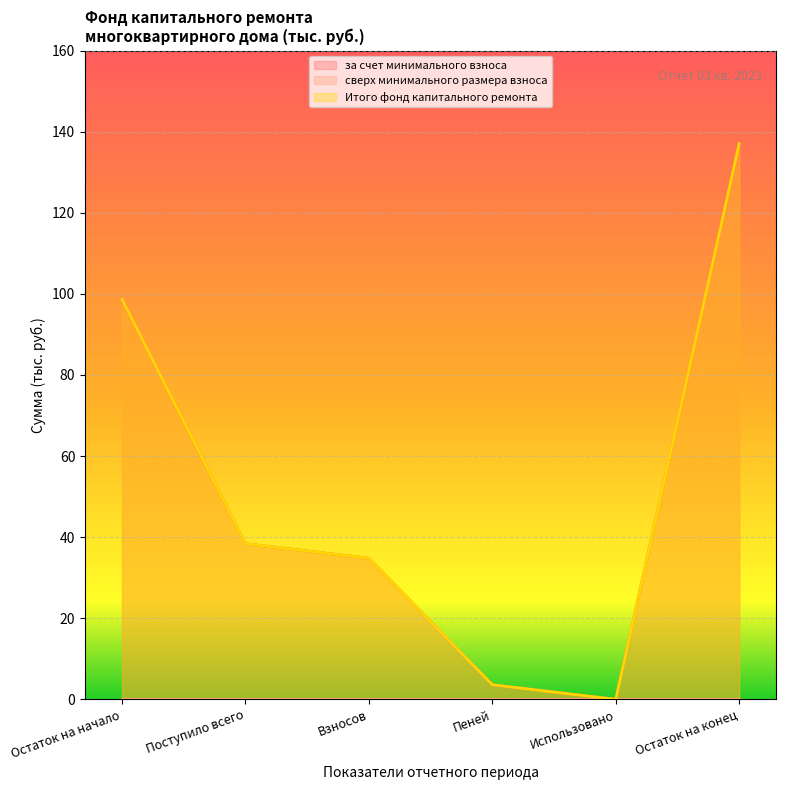

What is the difference between the maximum and second lowest values in the Итого фонд капитального ремонта series?

133.4